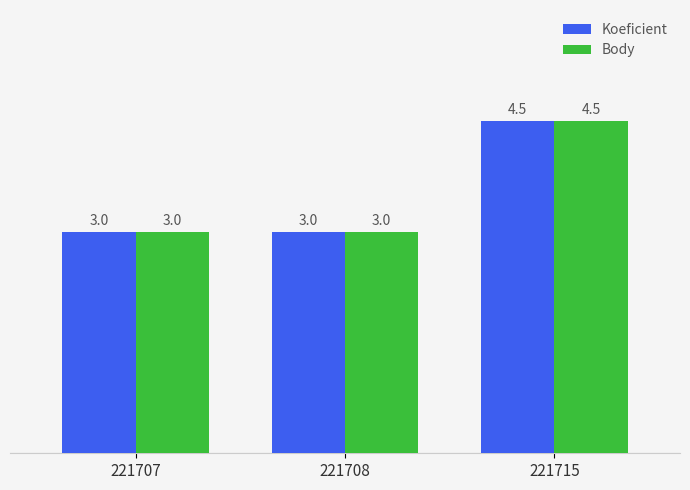

Is it true that Koeficient equals 4.8 at 221707?

False